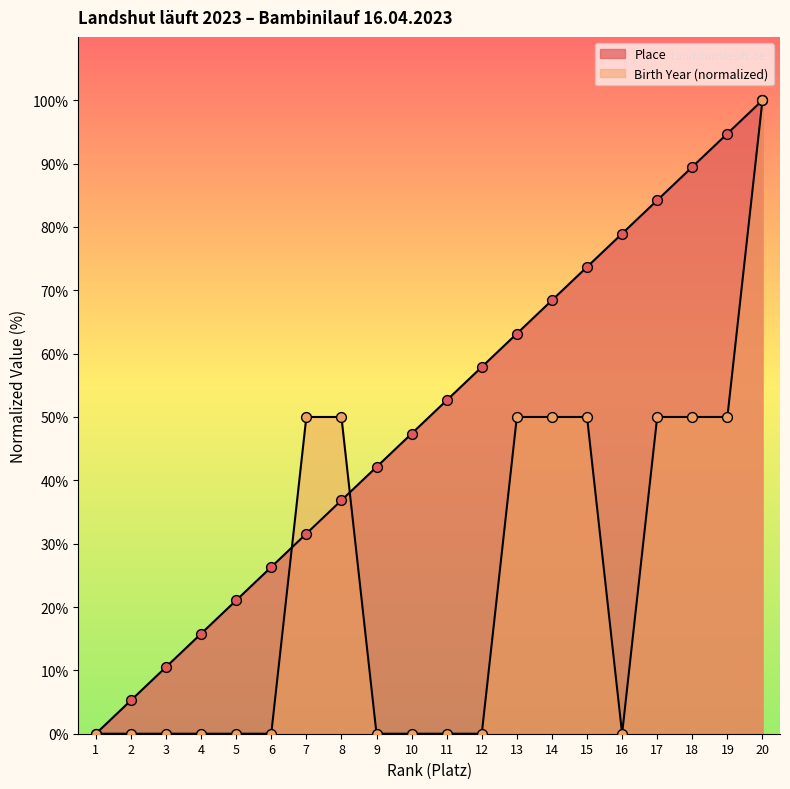

Which series reaches the maximum Y coordinate?

Place